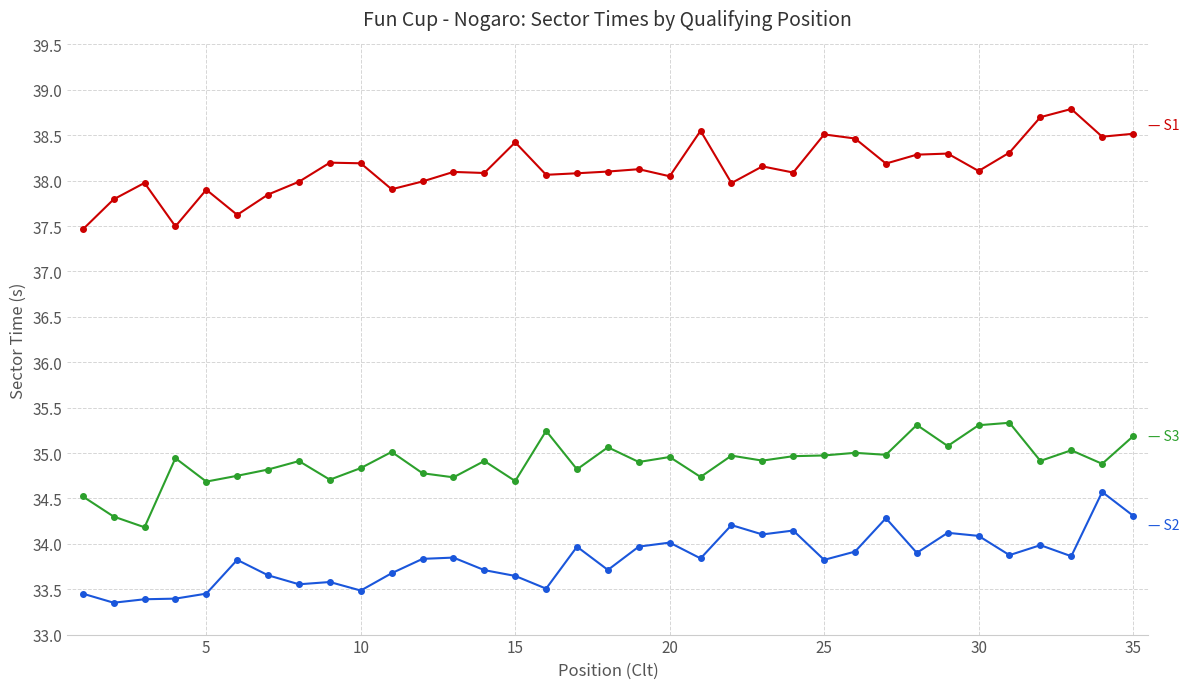

What is the greatest value displayed?

38.8